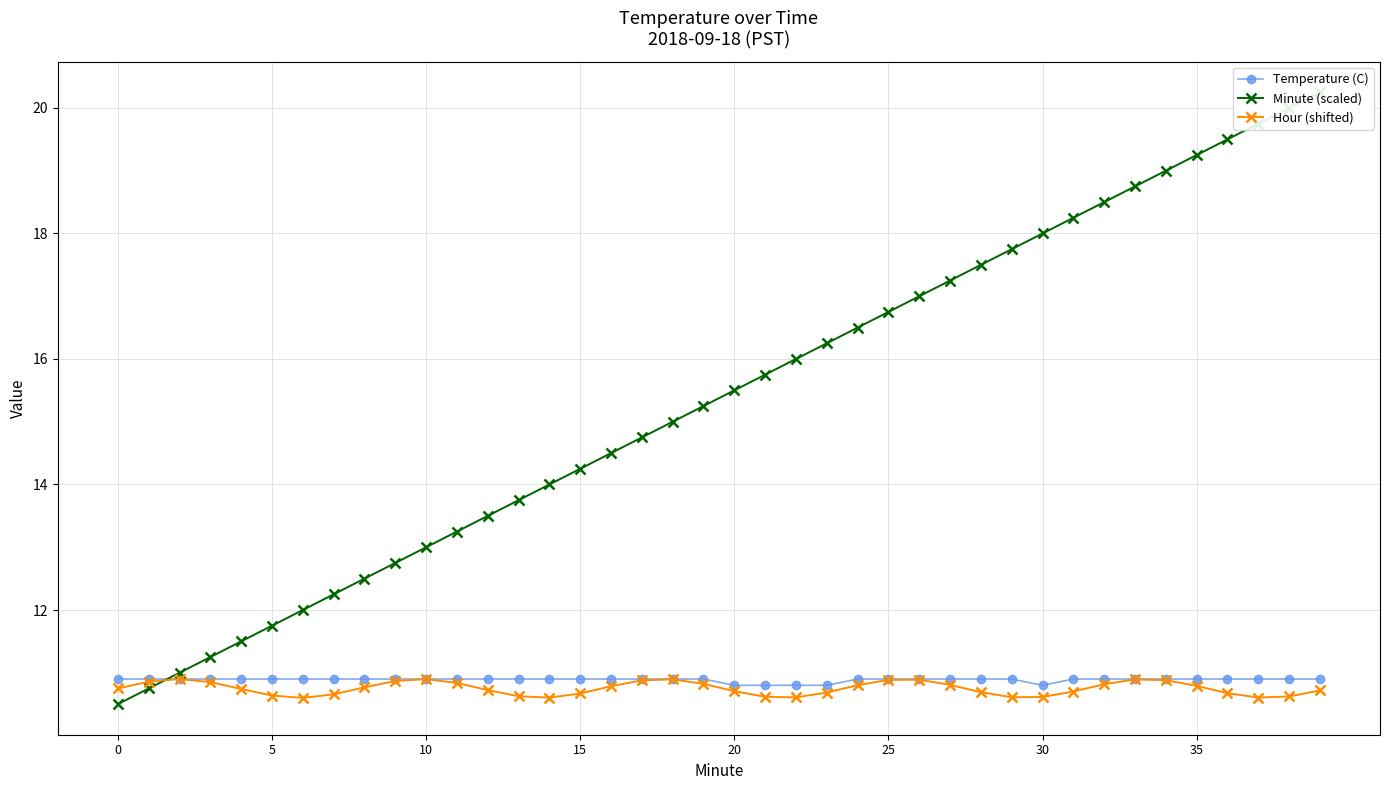

At which category is the sum across all series the highest?

39